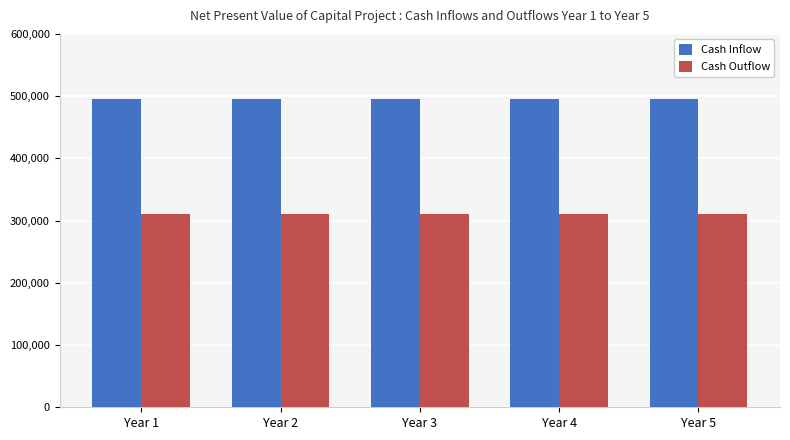

At Year 1, list the series in order from smallest to largest.

Cash Outflow, Cash Inflow